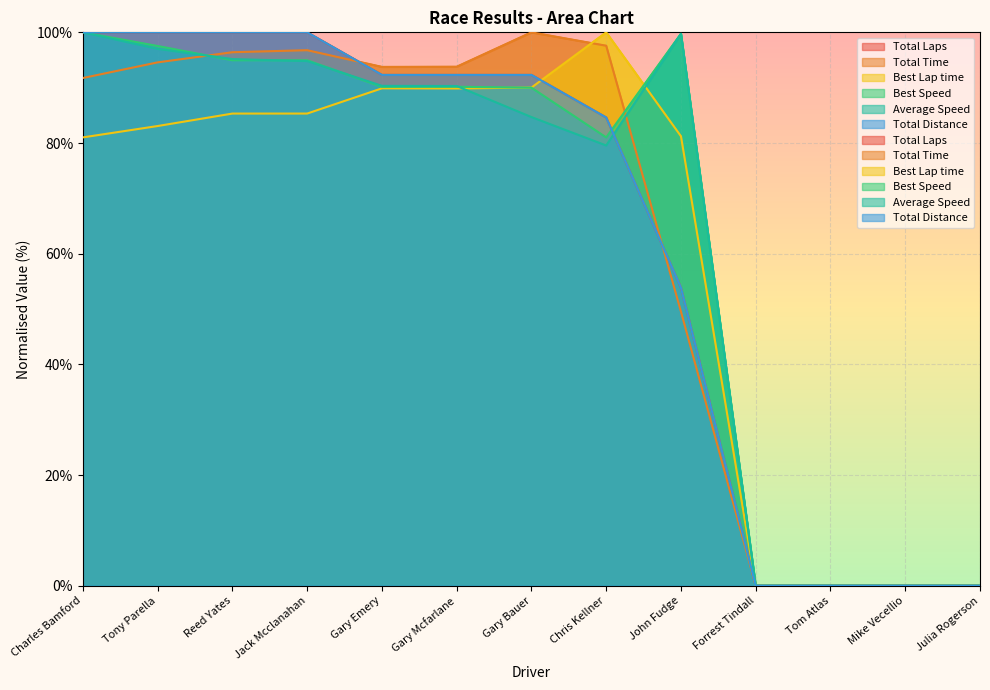

Where is the first local maximum for Average Speed?

John Fudge